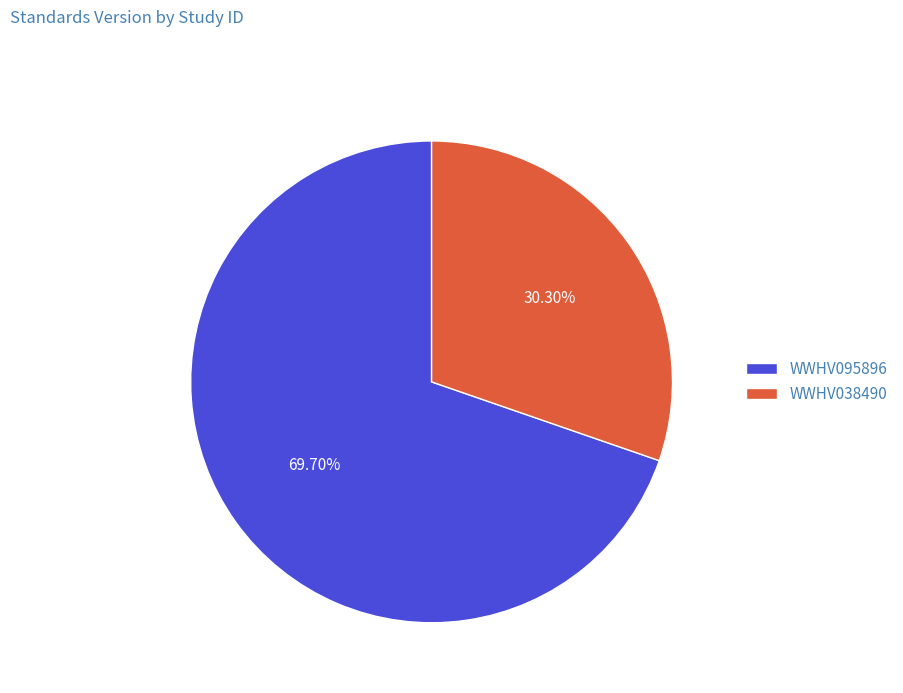

How many slices are in this pie chart?

2